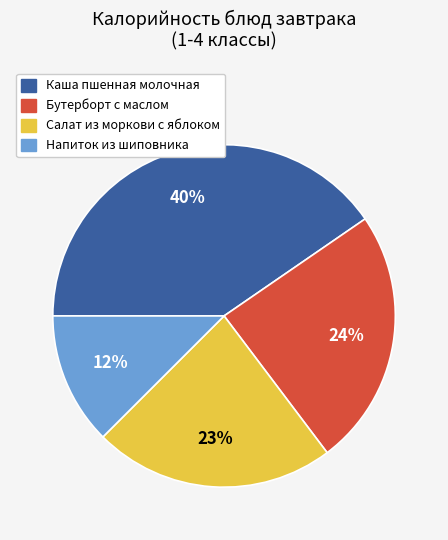

Which slice is the smallest?

Напиток из шиповника